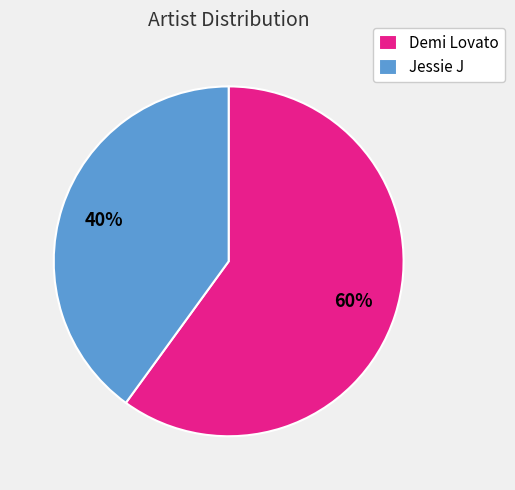

What is the ratio of the value at Jessie J to the value at Demi Lovato?

0.7